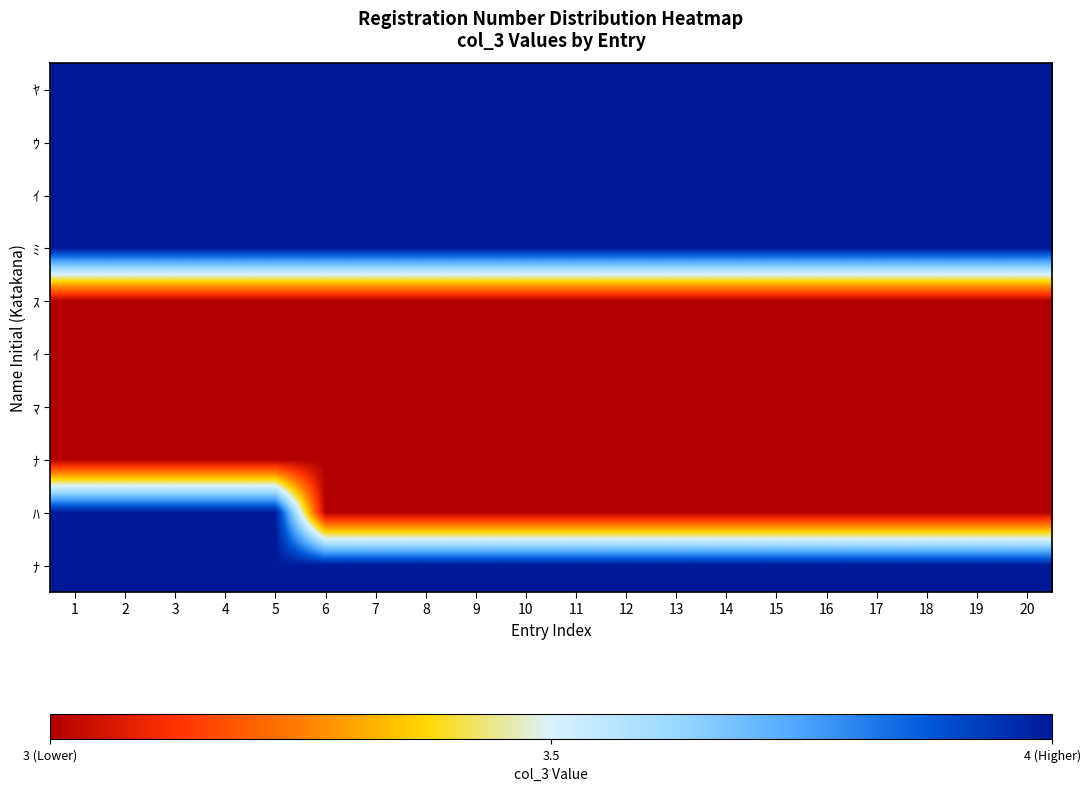

At which category does the chart reach its peak across all series?

1